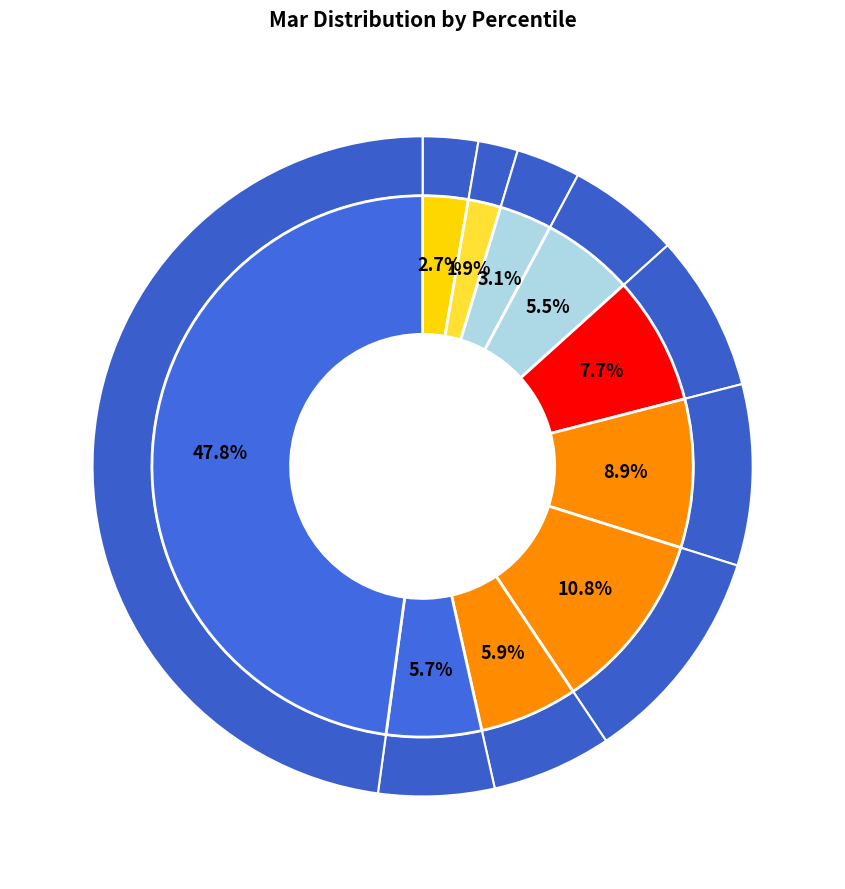

Count the number of slices in the pie.

10